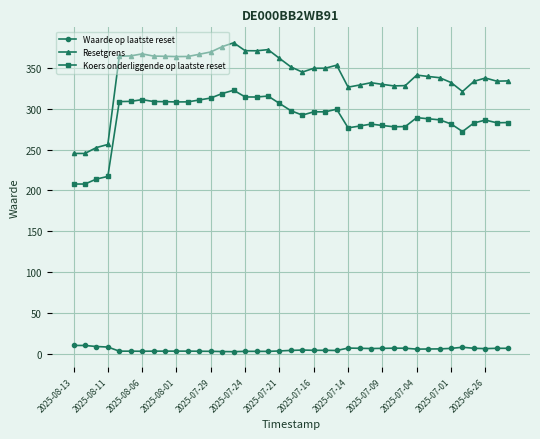

How many data points in Koers onderliggende op laatste reset are above 292?

20